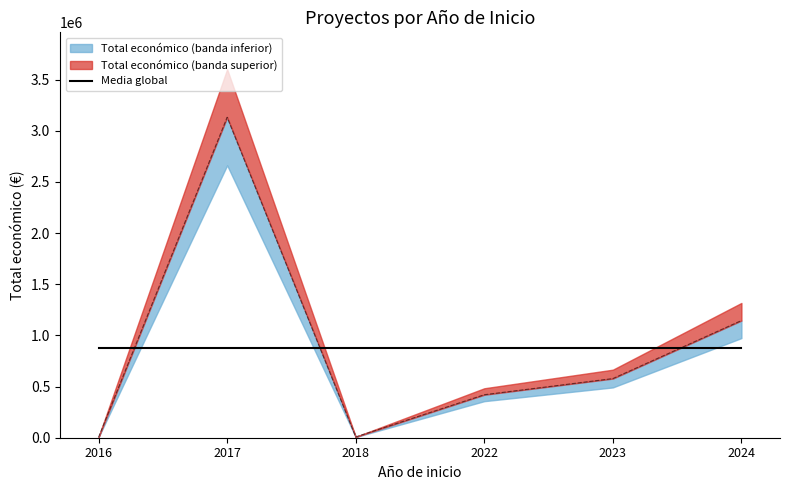

At how many categories does at least one series exceed 492165?

3